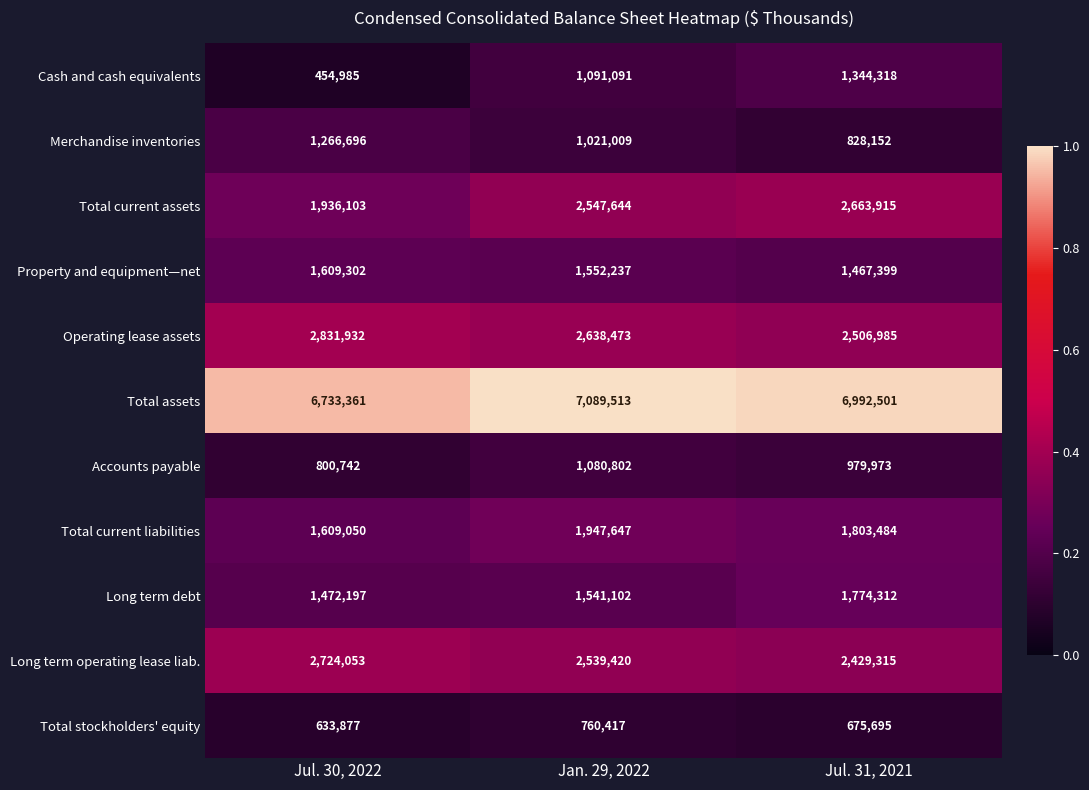

What is the sum of all Long term operating lease liab. values?

7692788